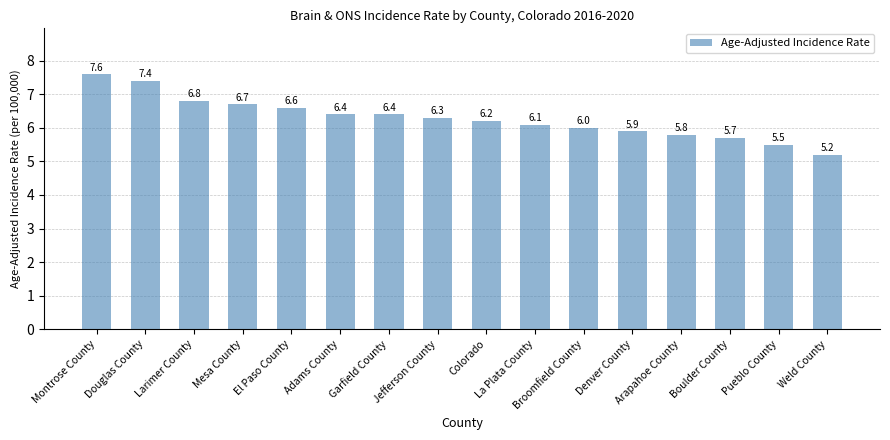

The chart shows a value of 2.6 at Colorado. True or false?

False